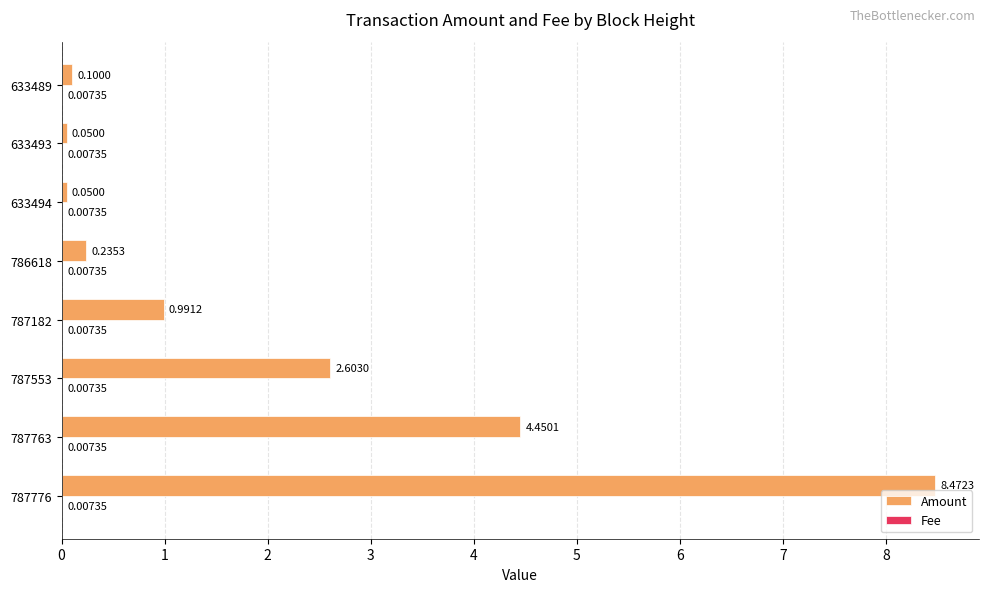

At which category is the sum across all series the highest?

787776